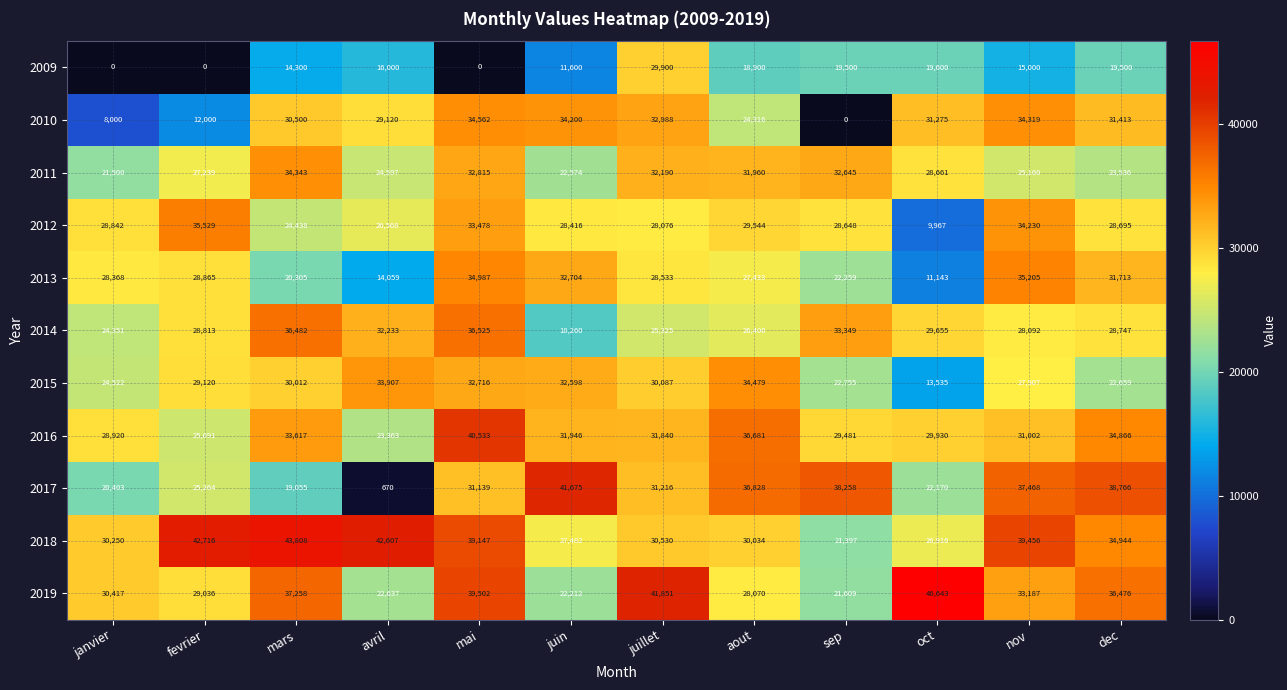

What is the maximum value for 2013?

35205